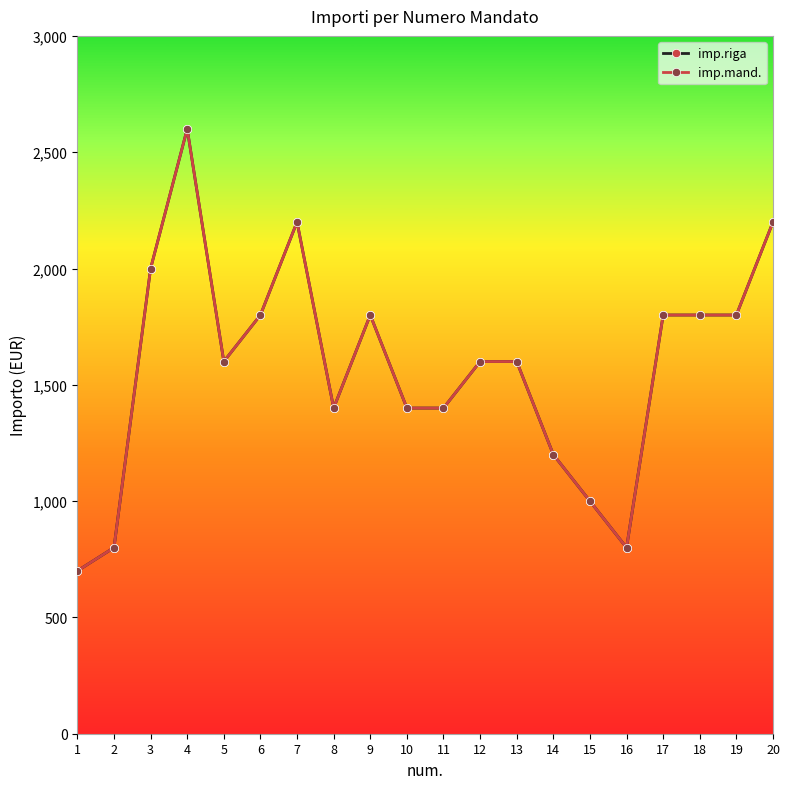

What is the approximate value of imp.riga at 8?

1400